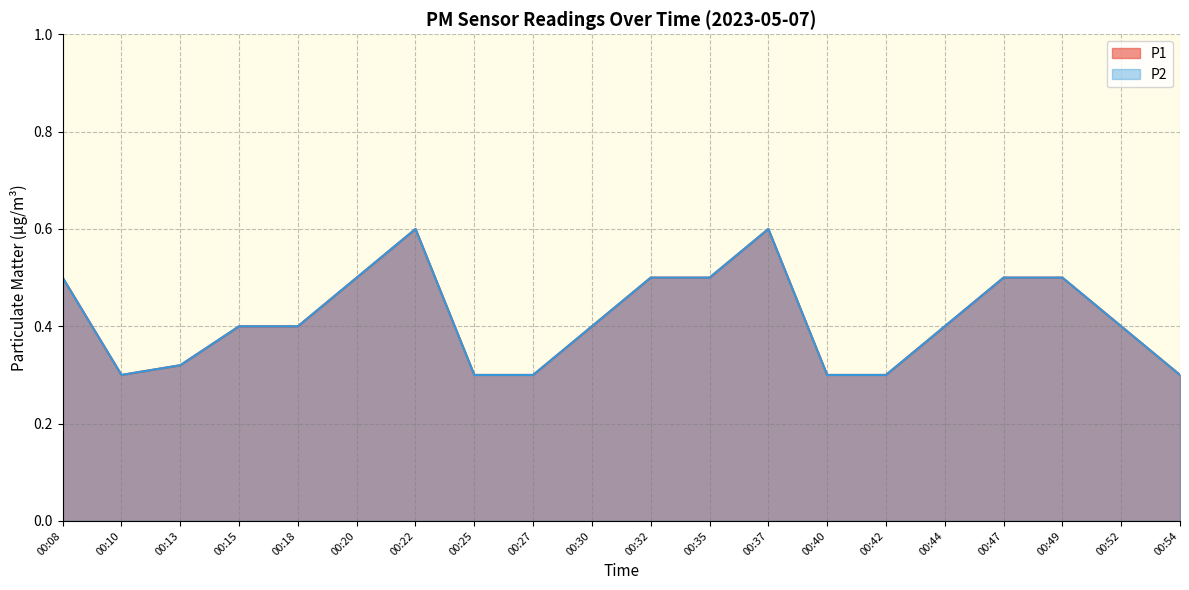

At which label does P1 reach its minimum?

00:10